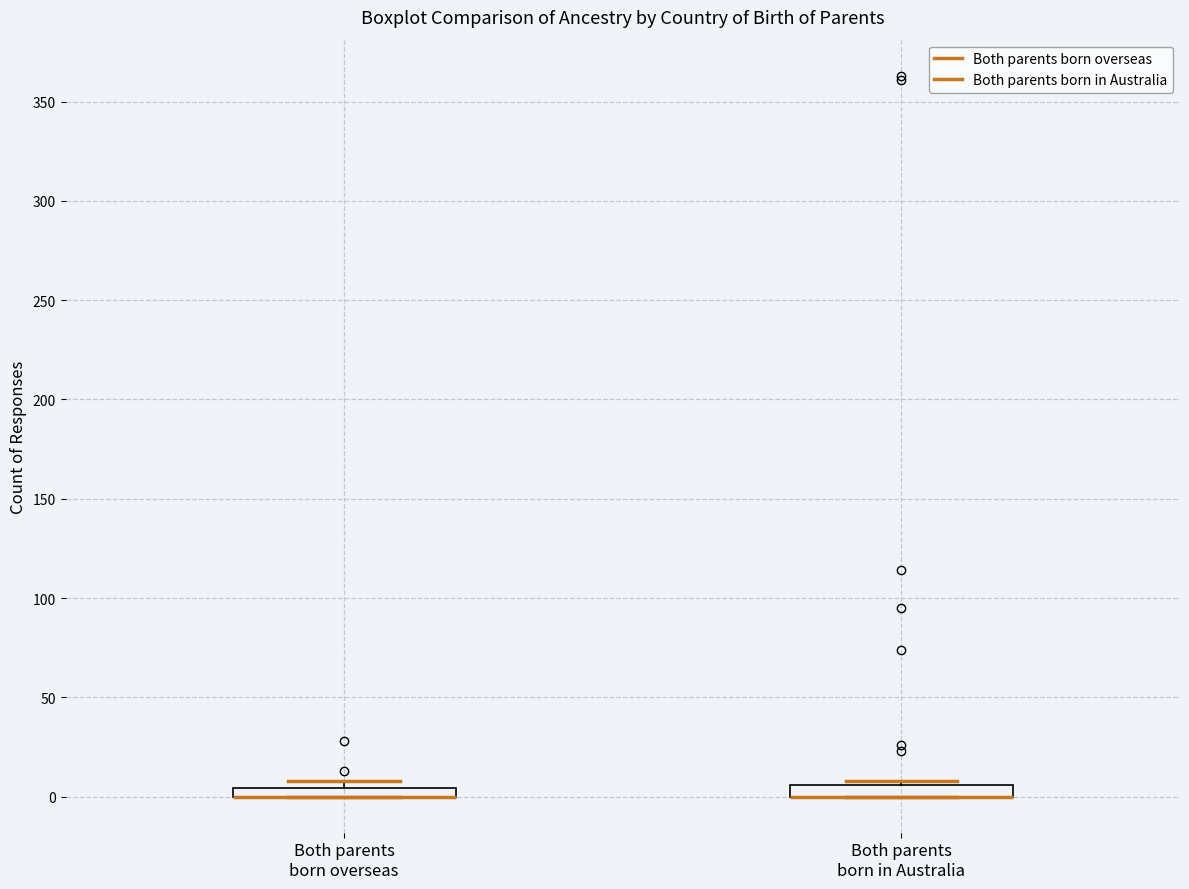

Where is the upper edge of the box for Both parents born in Australia on the y-axis? The values are not printed on the chart, so give them approximately, as read against the axis.

5